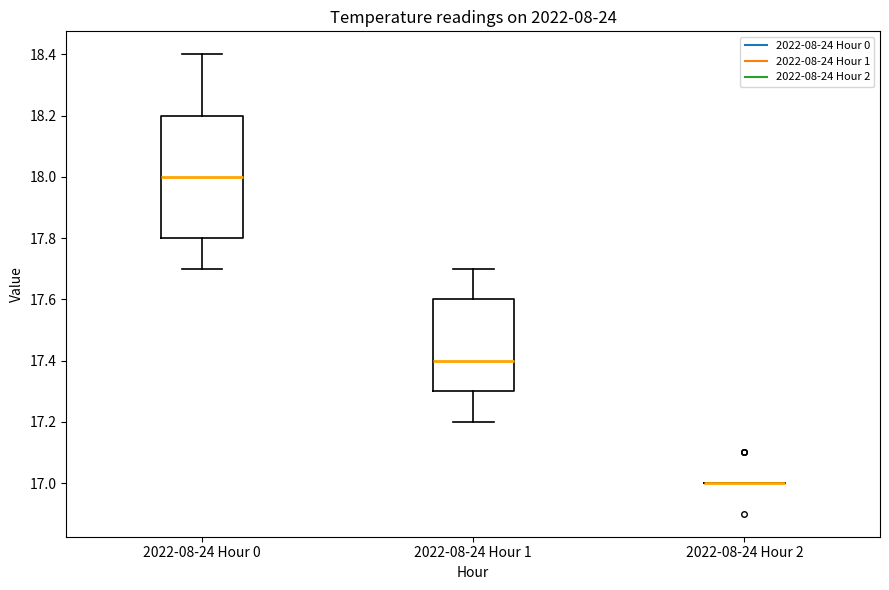

Reading left to right, read every box against the y-axis: the position of its median line, the range the box covers, and the ends of its whiskers. The values are not printed on the chart, so give them approximately, as read against the axis.

2022-08-24 Hour 0: median 18.0, box 17.8 to 18.2, whiskers 17.7 to 18.4
2022-08-24 Hour 1: median 17.4, box 17.3 to 17.6, whiskers 17.2 to 17.7
2022-08-24 Hour 2: box collapsed to a line at 17.0, whiskers 17.0 to 17.0